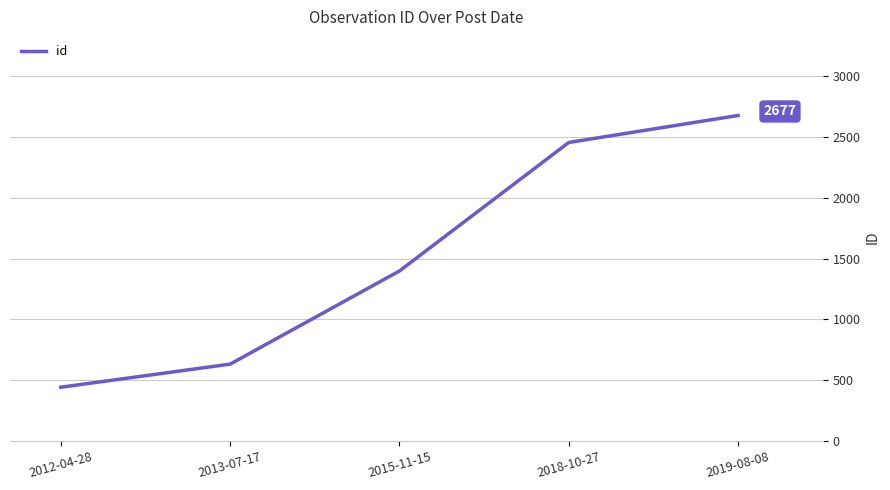

List the labels in order of value, smallest first.

2012-04-28, 2013-07-17, 2015-11-15, 2018-10-27, 2019-08-08